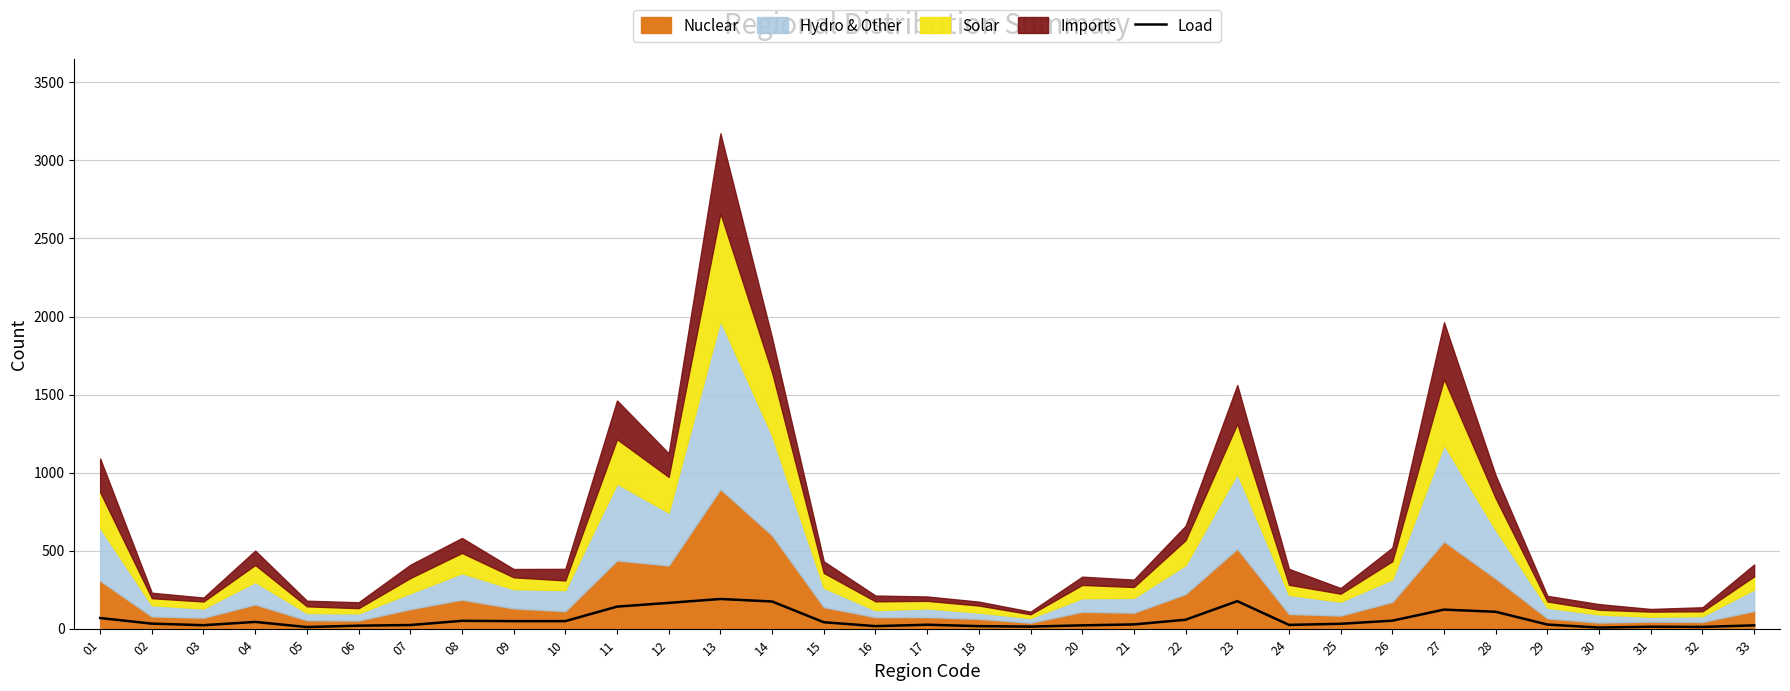

What is the change in value from 18 to 24?

+8